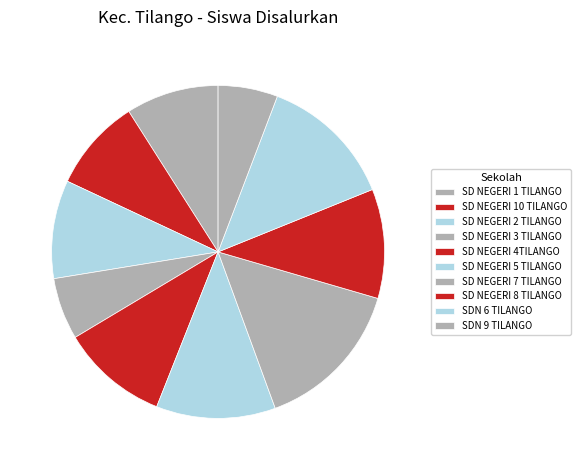

How many slices are in this pie chart?

10